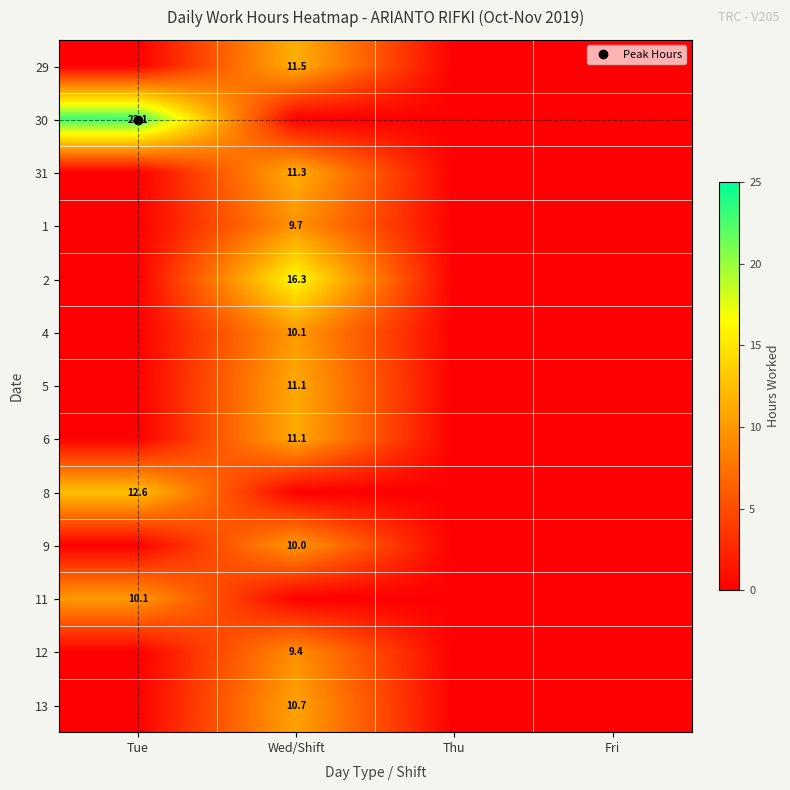

Which series has the largest range (max minus min)?

30